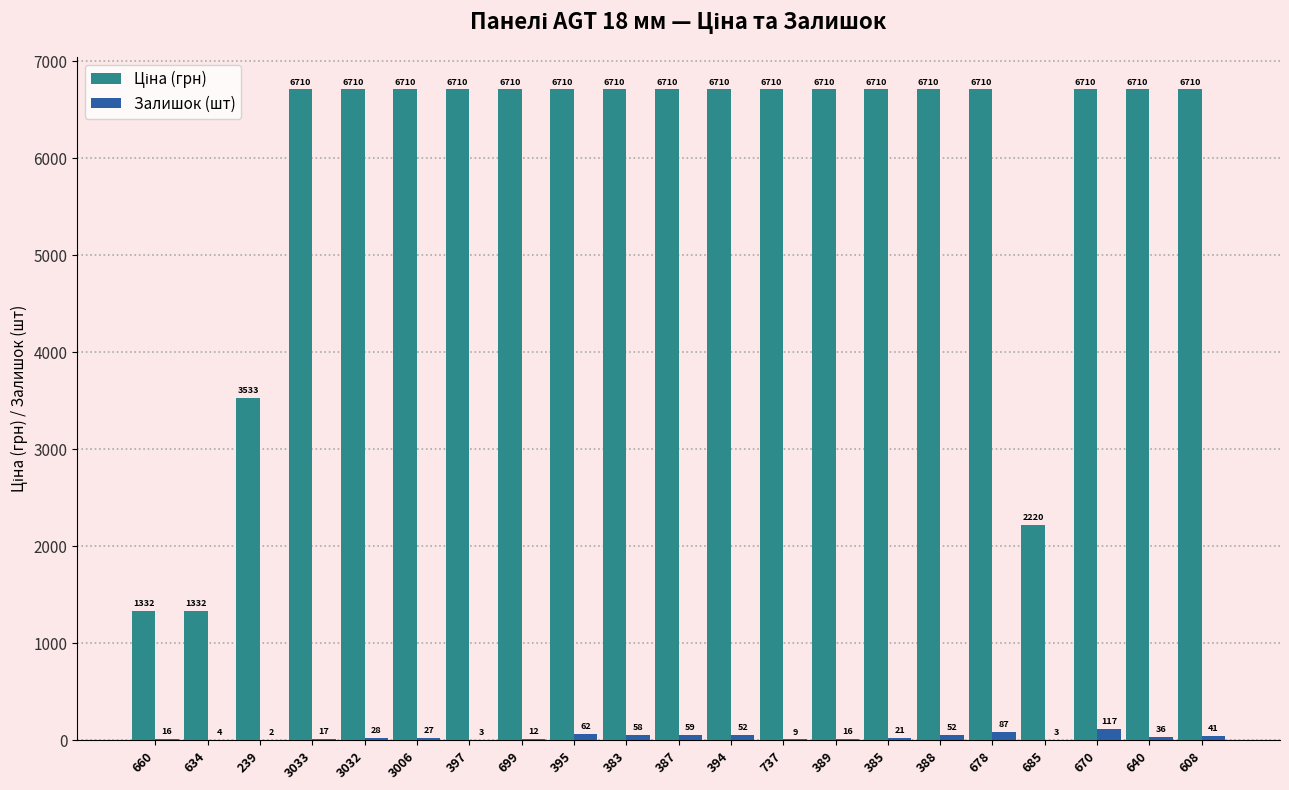

Count the number of data series in this chart.

2